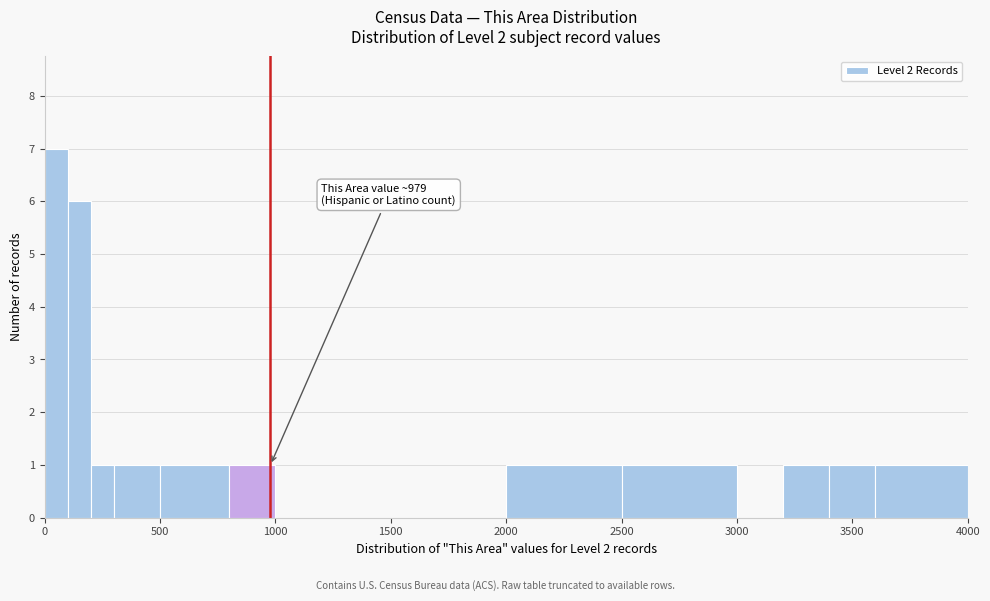

Around what value on the x-axis is the tallest bar? Give the approximate position of its centre, as read against the axis.

50